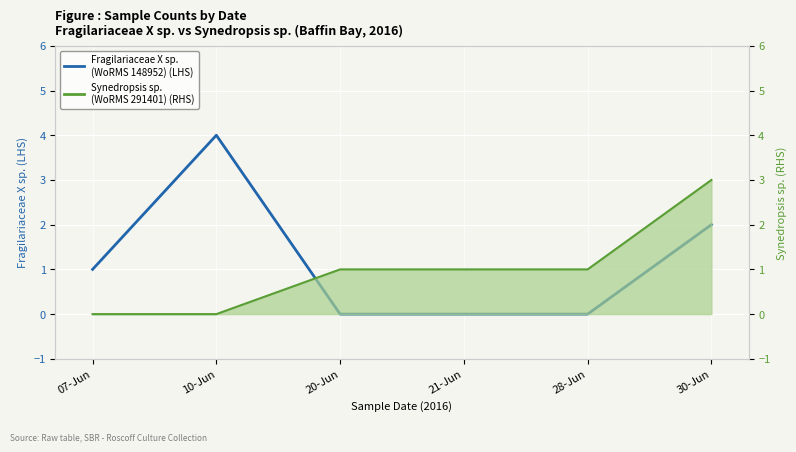

What is the label of the 1st point from the left?

07-Jun